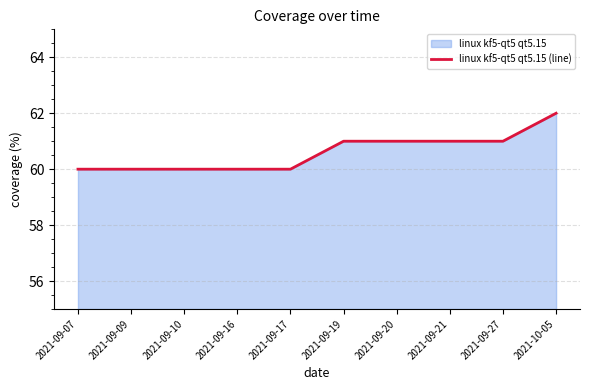

List the labels in order of value, largest first.

2021-10-05, 2021-09-19, 2021-09-20, 2021-09-21, 2021-09-27, 2021-09-07, 2021-09-09, 2021-09-10, 2021-09-16, 2021-09-17